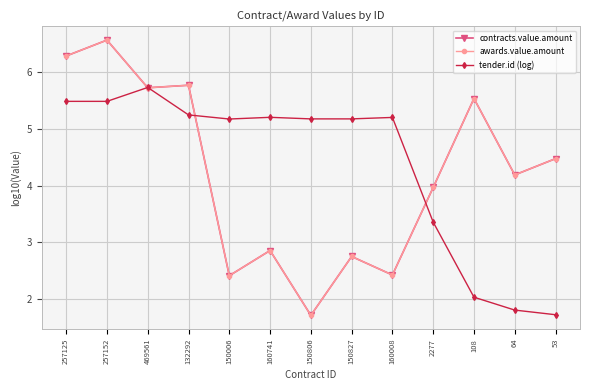

The contracts.value.amount series shows 8.1 at 469561. True or false?

False